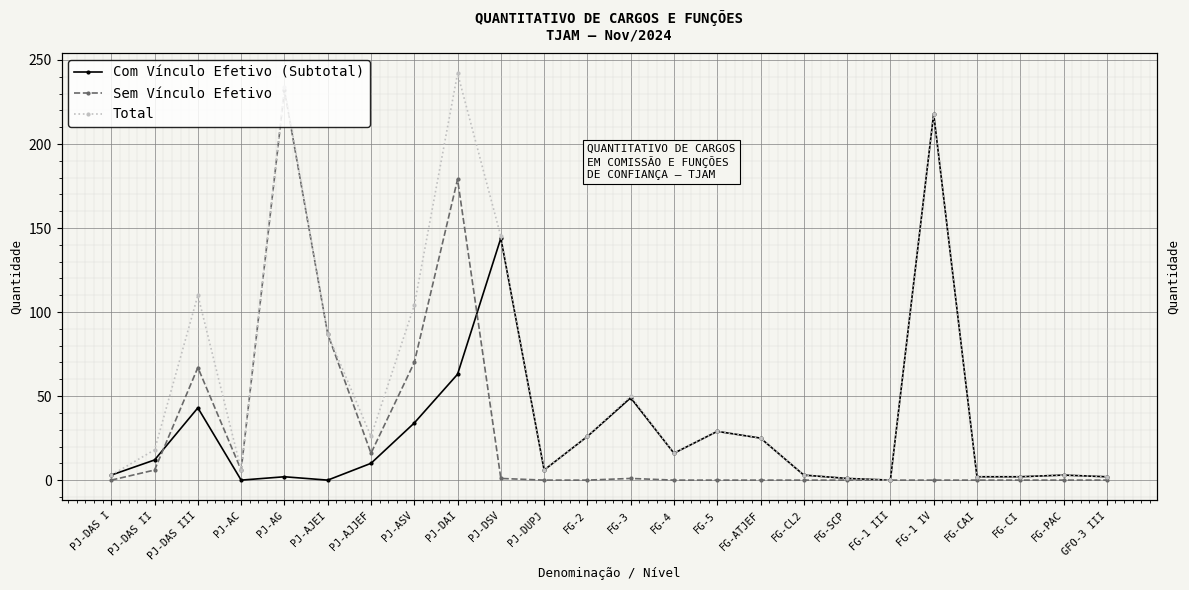

What is the spread (max minus min) of values at PJ-AJJEF?

16